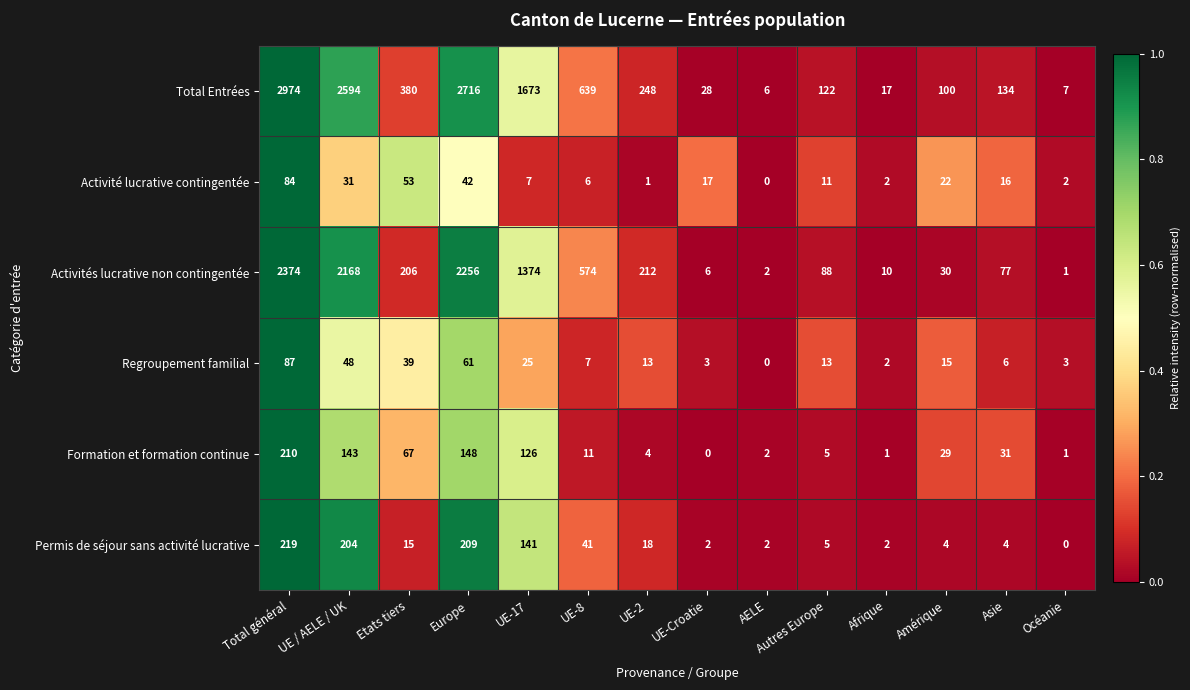

How many distinct data groups are displayed?

6